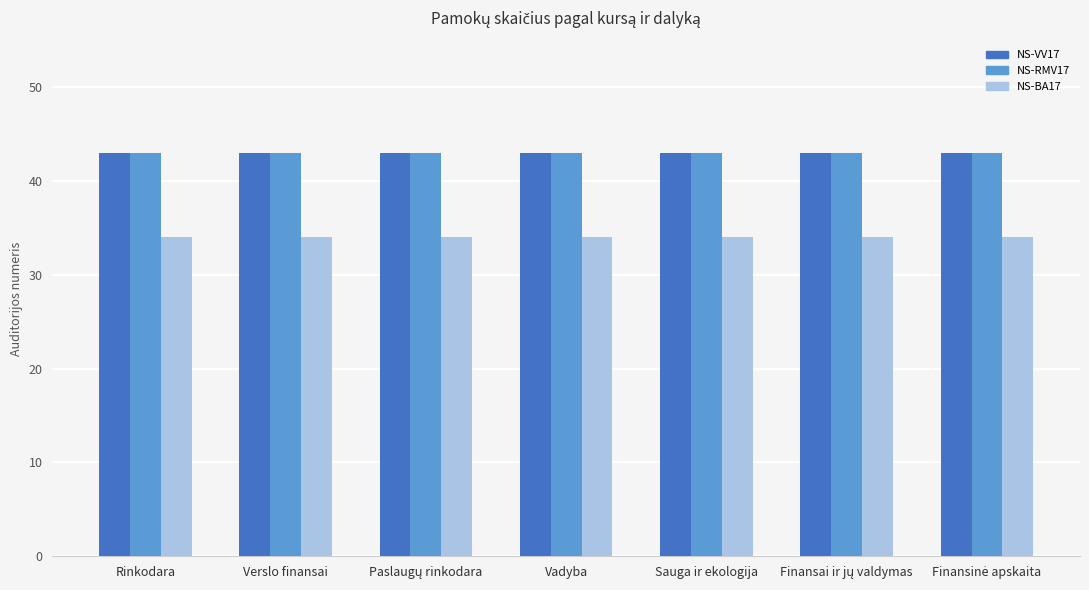

What is the total value across all series at Verslo finansai?

120